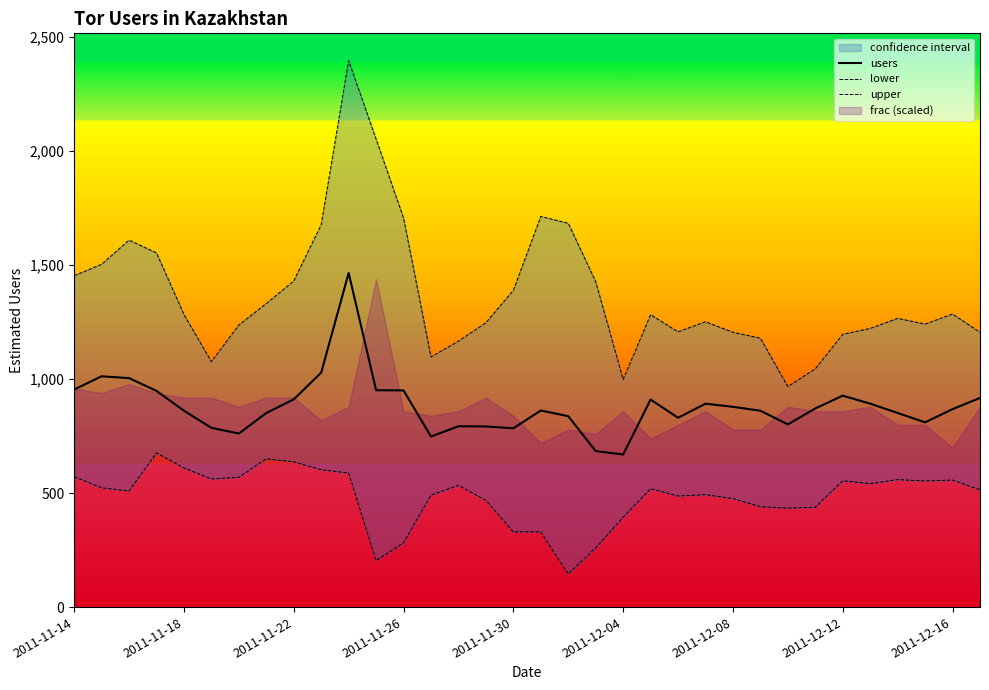

True or false: upper has a value of 284 at 15.

False